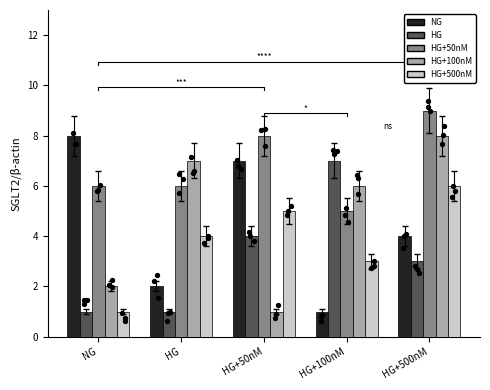

At which category is the sum across all series the highest?

HG+500nM